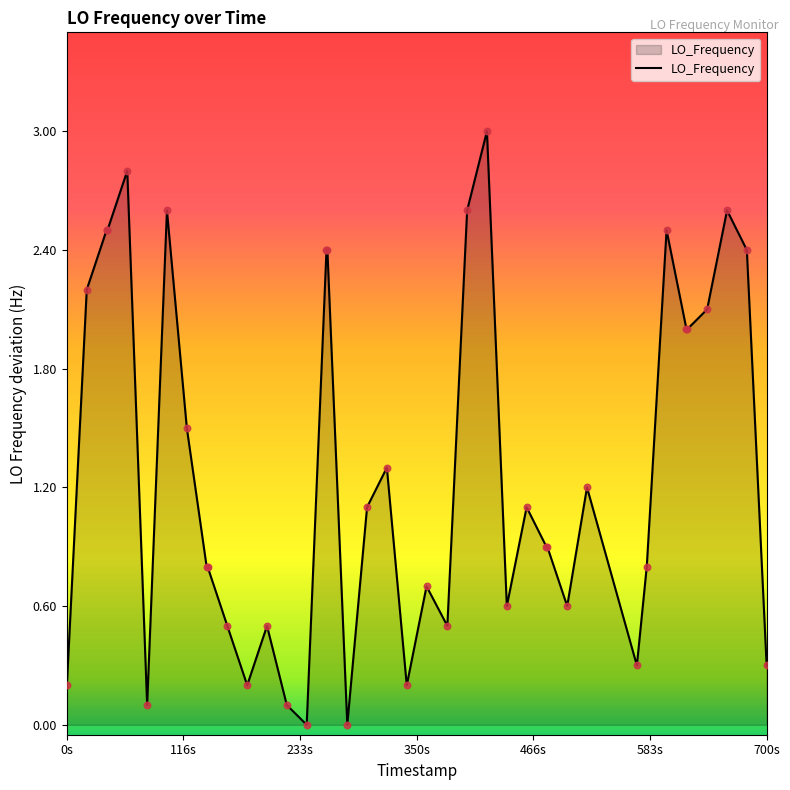

What is the difference between the maximum and minimum values?

3.0